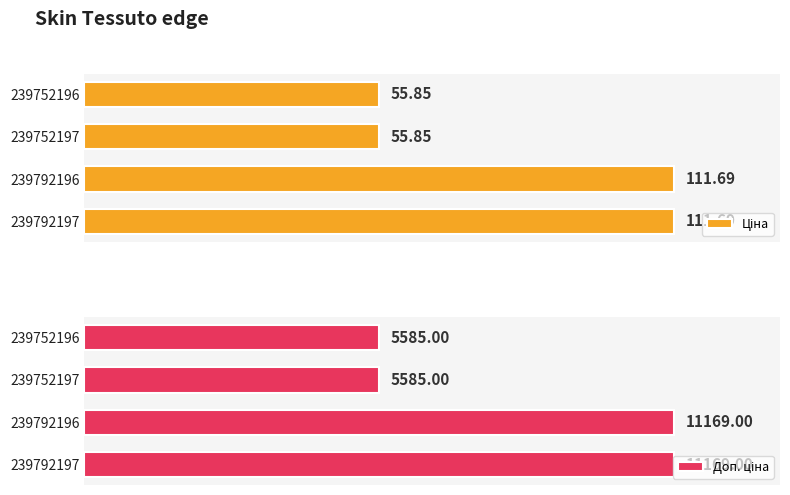

What are all the series names shown in the legend?

Ціна, Доп. ціна